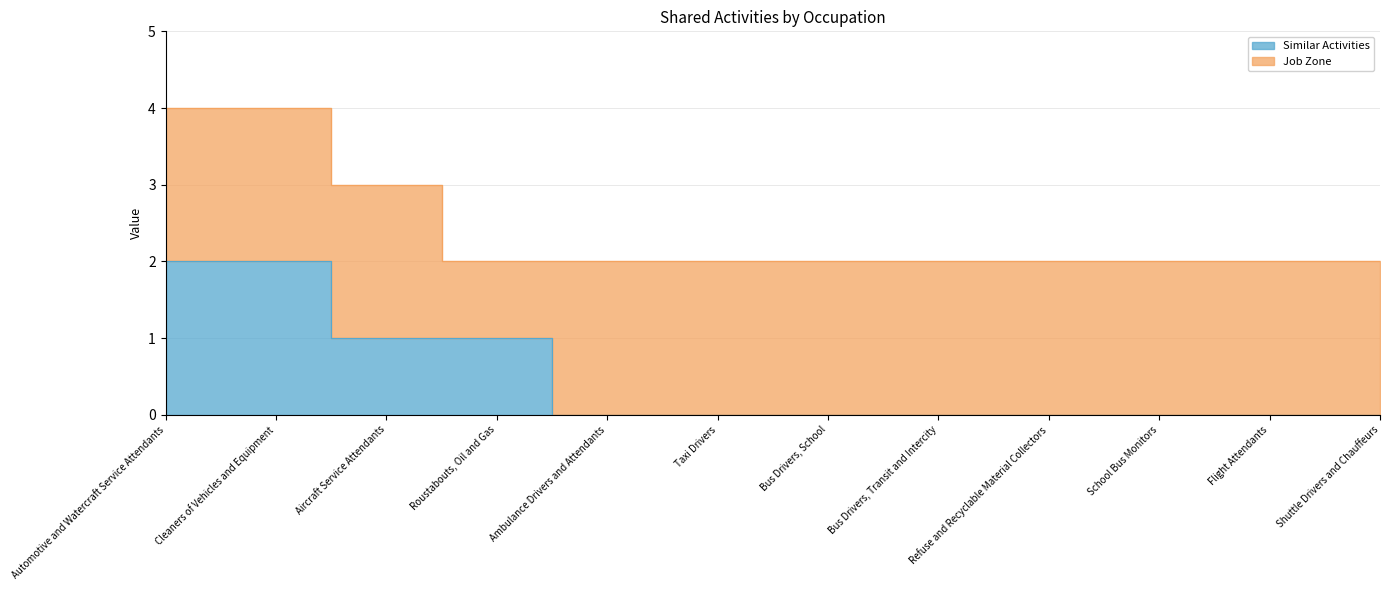

What position from the right is Shuttle Drivers and Chauffeurs?

1